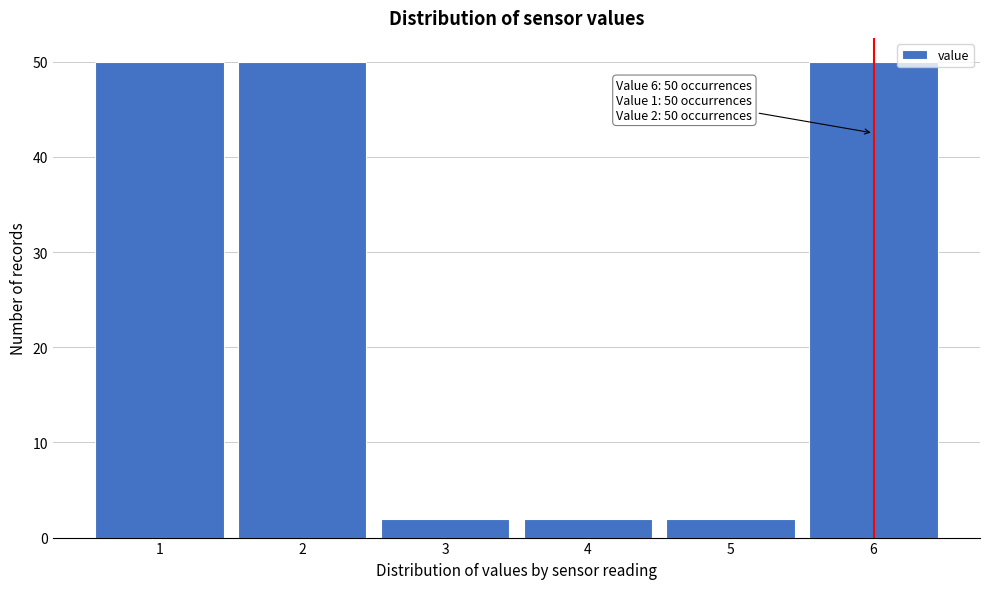

Reading left to right, what are all the values shown in this chart?

1=50	2=50	3=2	4=2	5=2	6=50